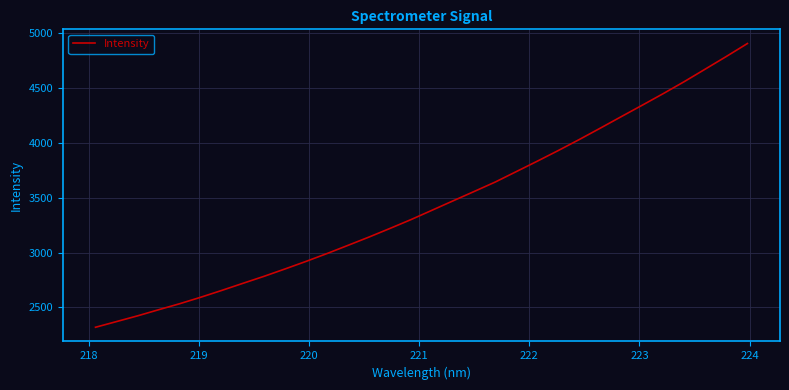

What is the greatest value displayed?

4906.4